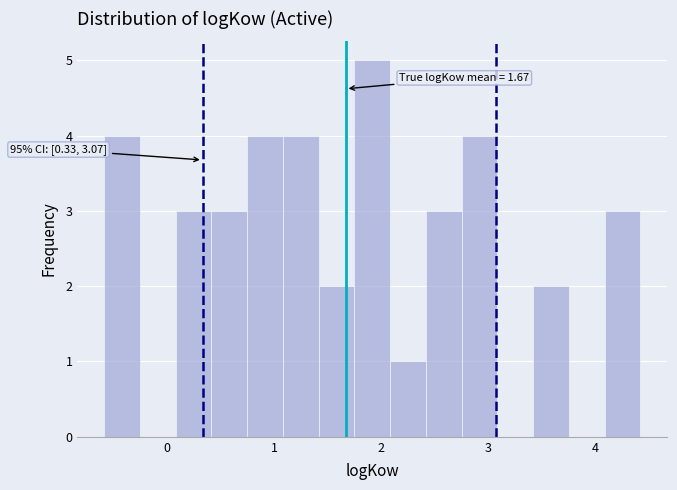

Around what value on the x-axis is the tallest bar? Give the approximate position of its centre, as read against the axis.

1.9